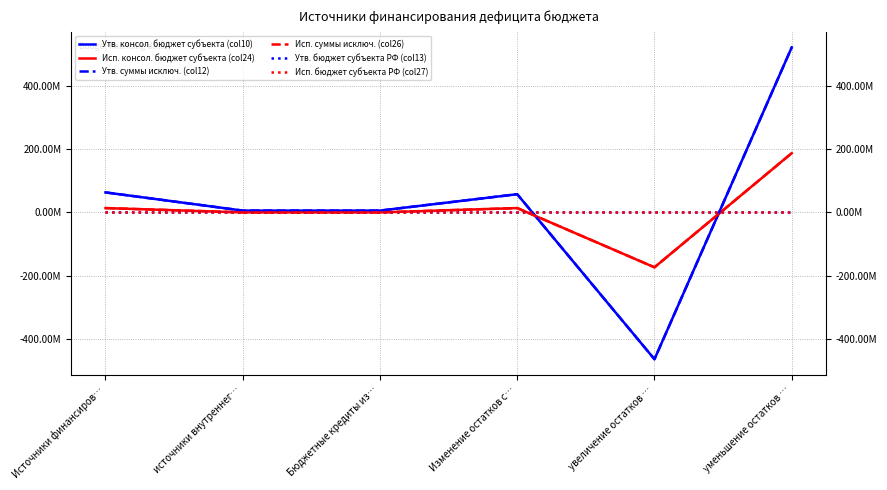

What is the total value across all series at Изменение остатков с…?

142260064.6